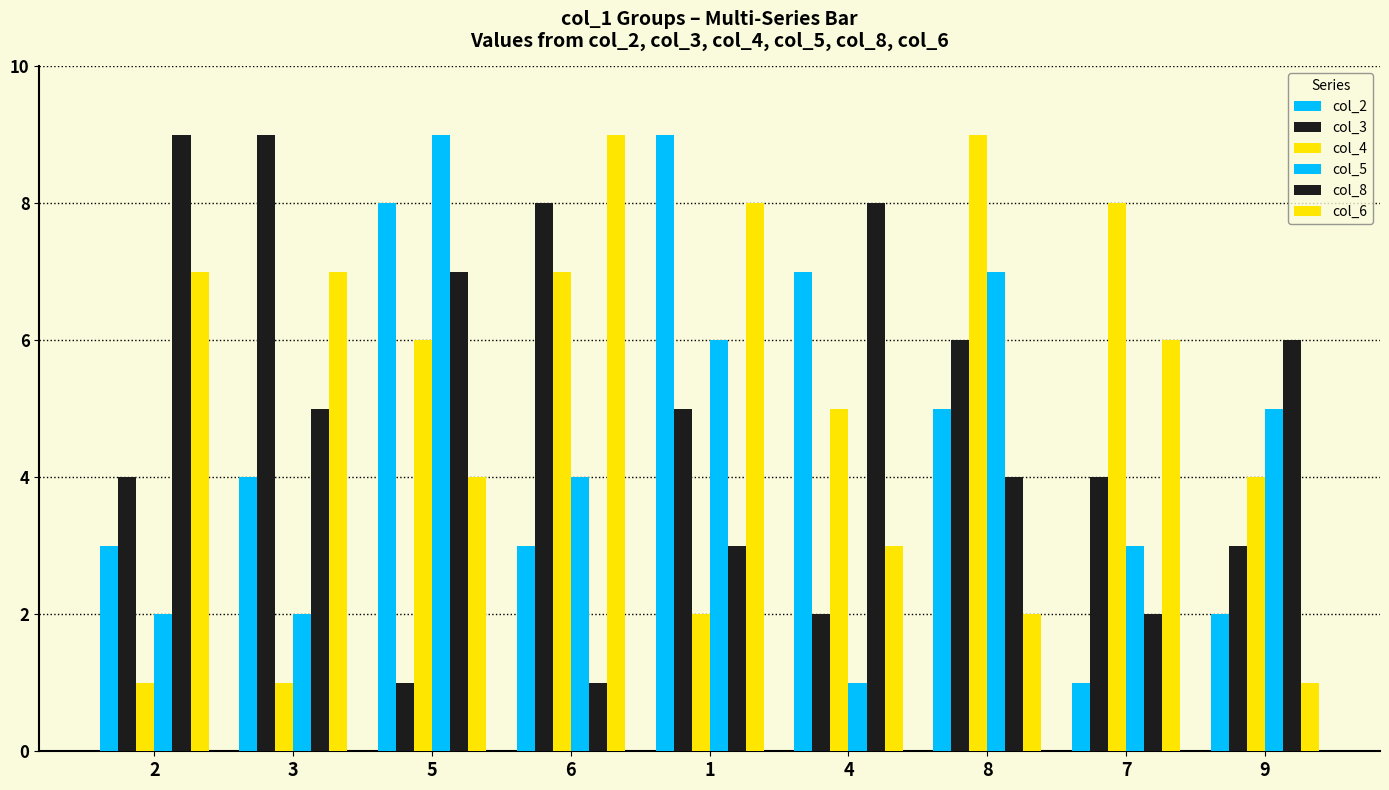

Which series changed the most between 2 and 4?

col_2